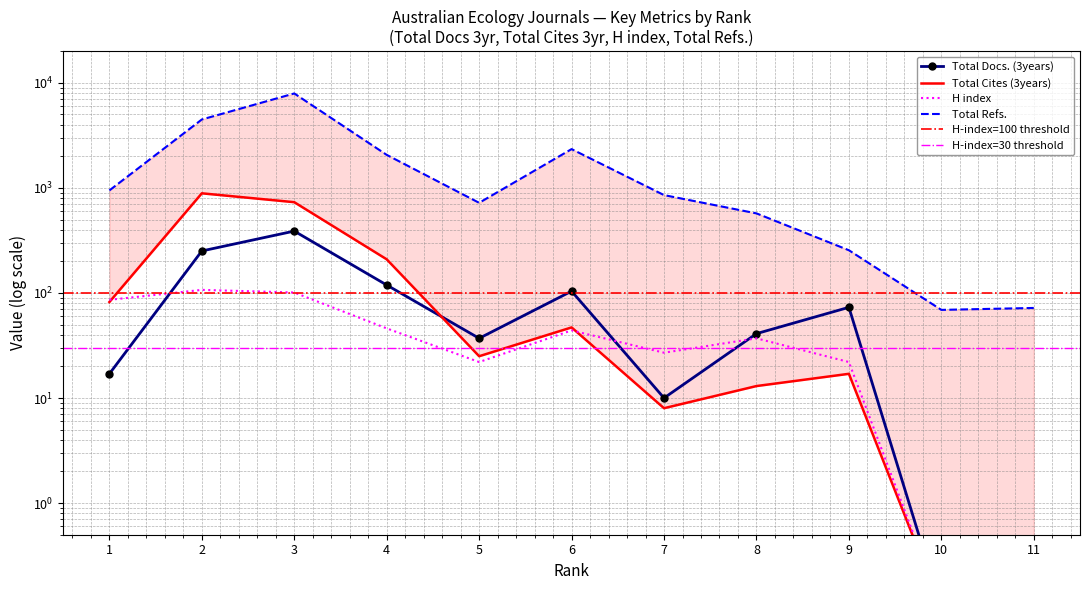

What is the difference between the second highest and minimum values in the Total Docs. (3years) series?

250.9